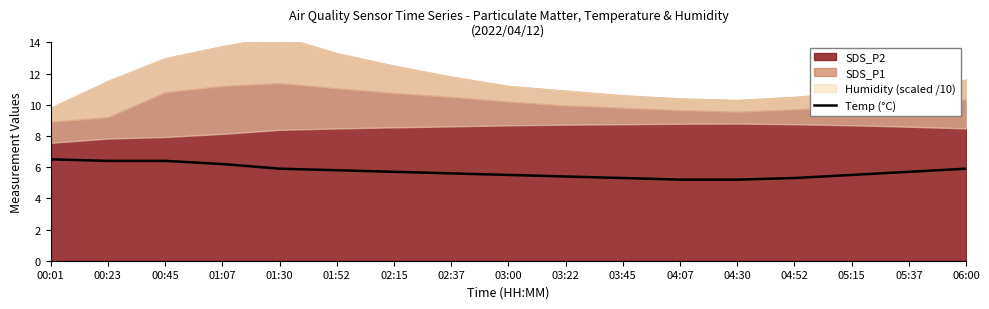

The value at 05:15 is 5.5. True or false?

True